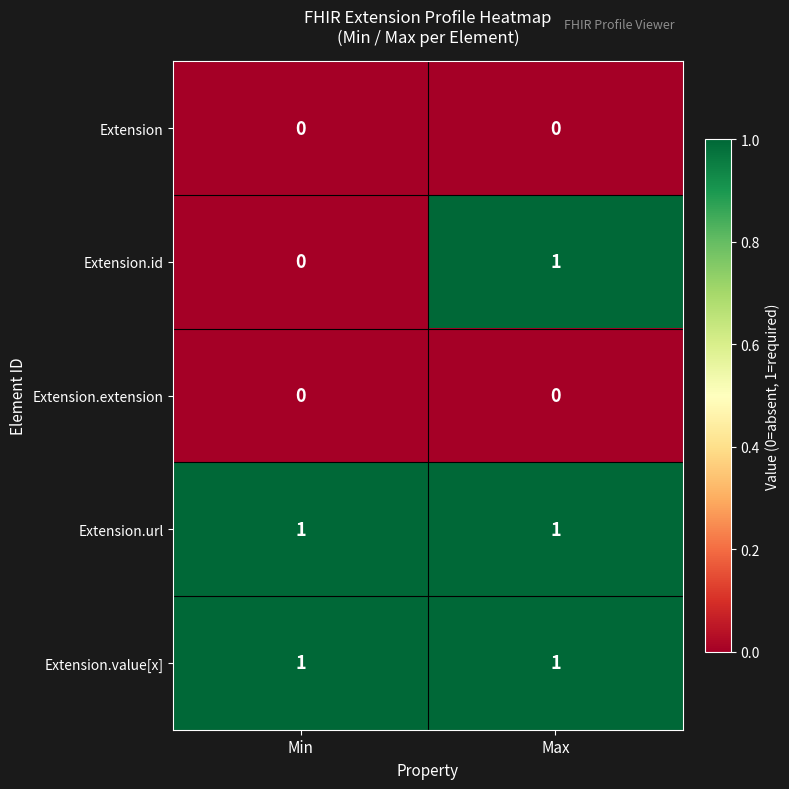

At which category is the sum across all series the highest?

Max